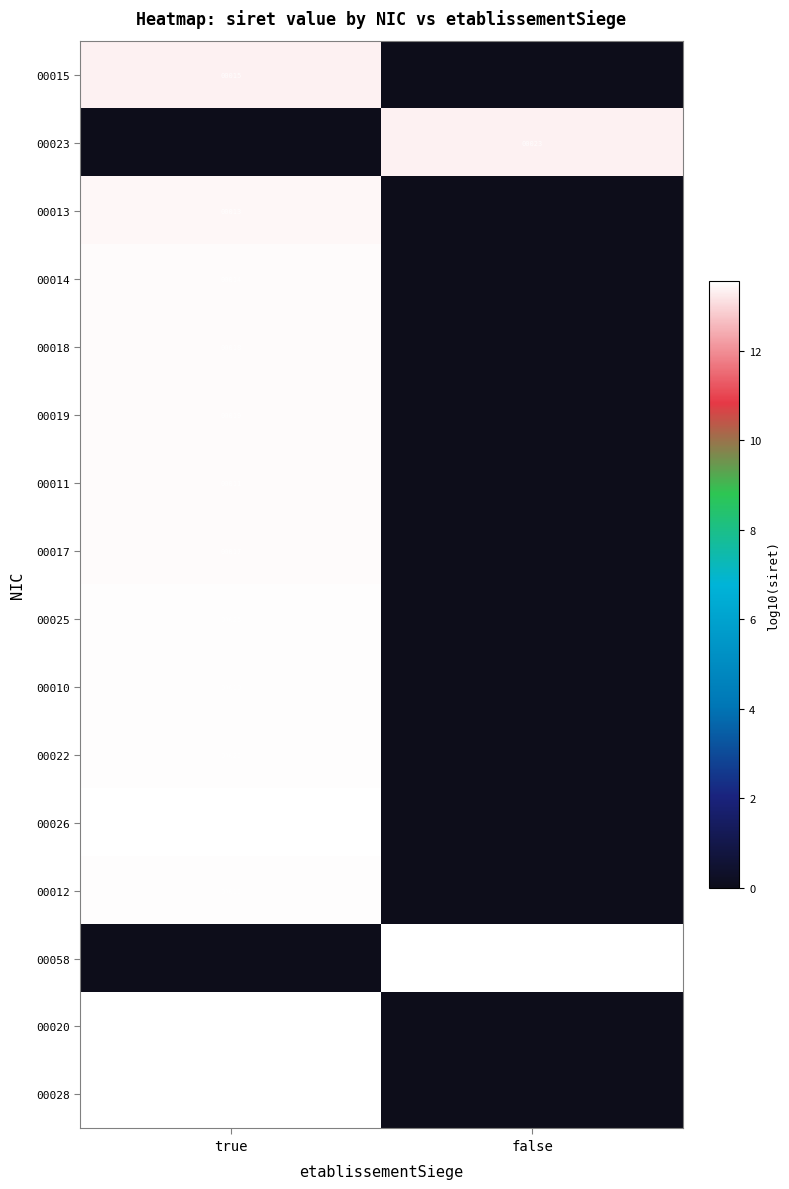

The 00017 series shows 17 at true. True or false?

True